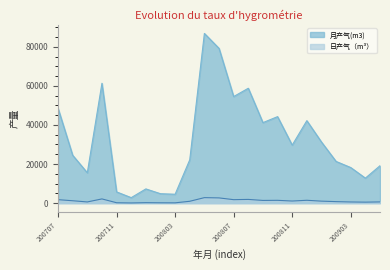

What is the minimum value shown in the chart?

90.0